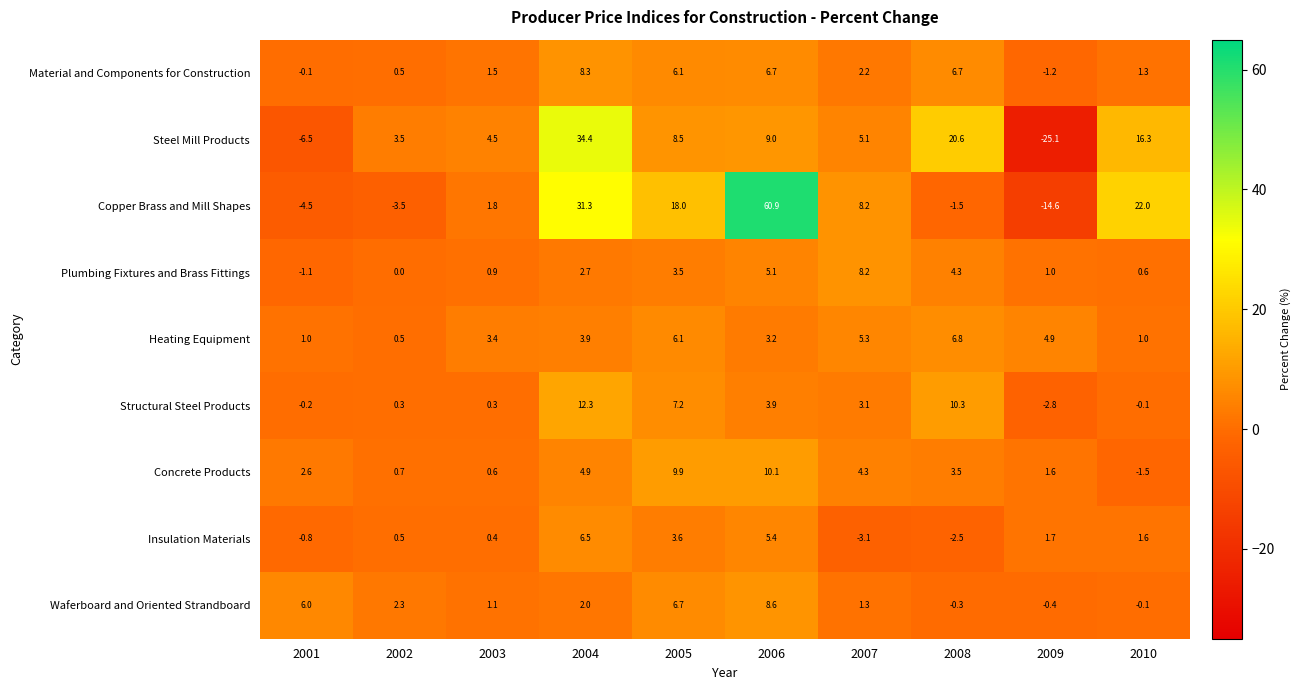

What is the difference between the Heating Equipment values at 2008 and 2002?

6.3